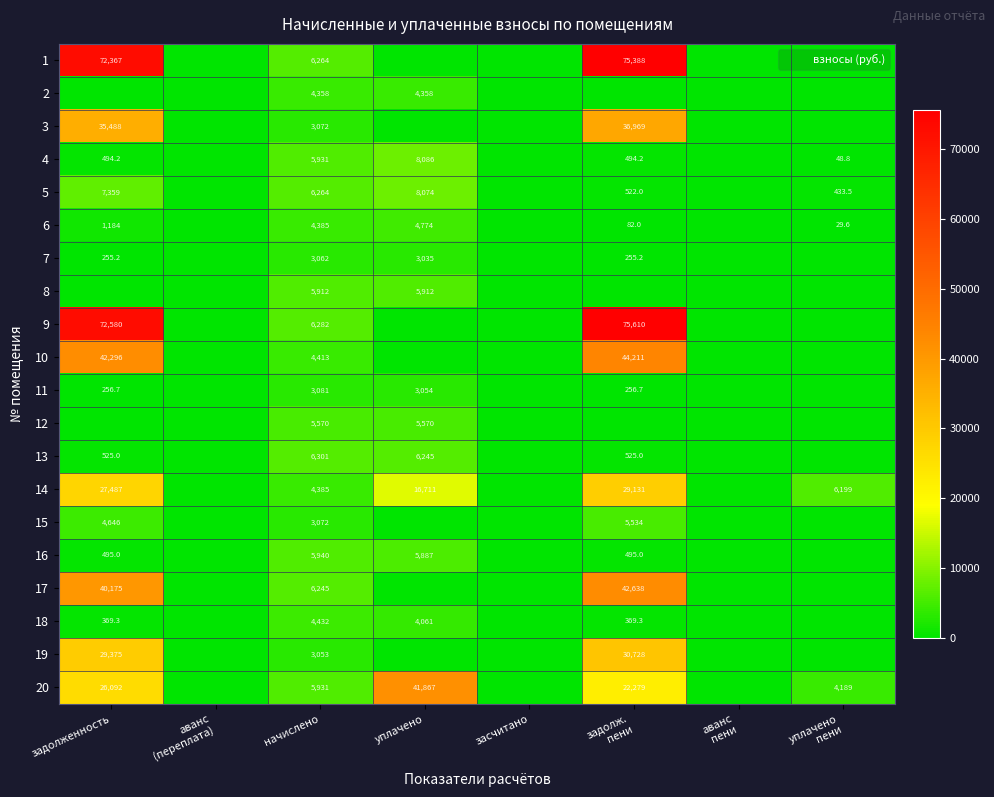

True or false: 10 has a value of 0.0 at аванс (переплата).

True